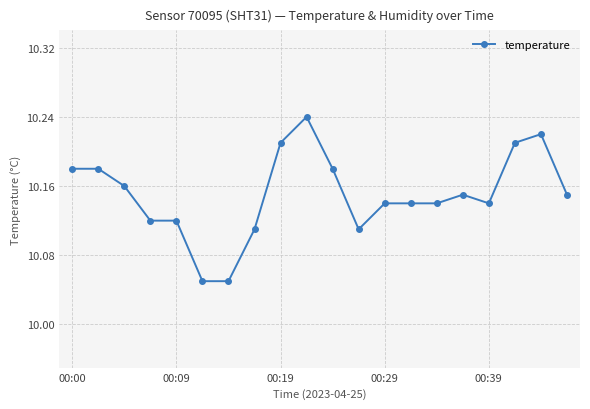

Count the number of categories in the chart.

20